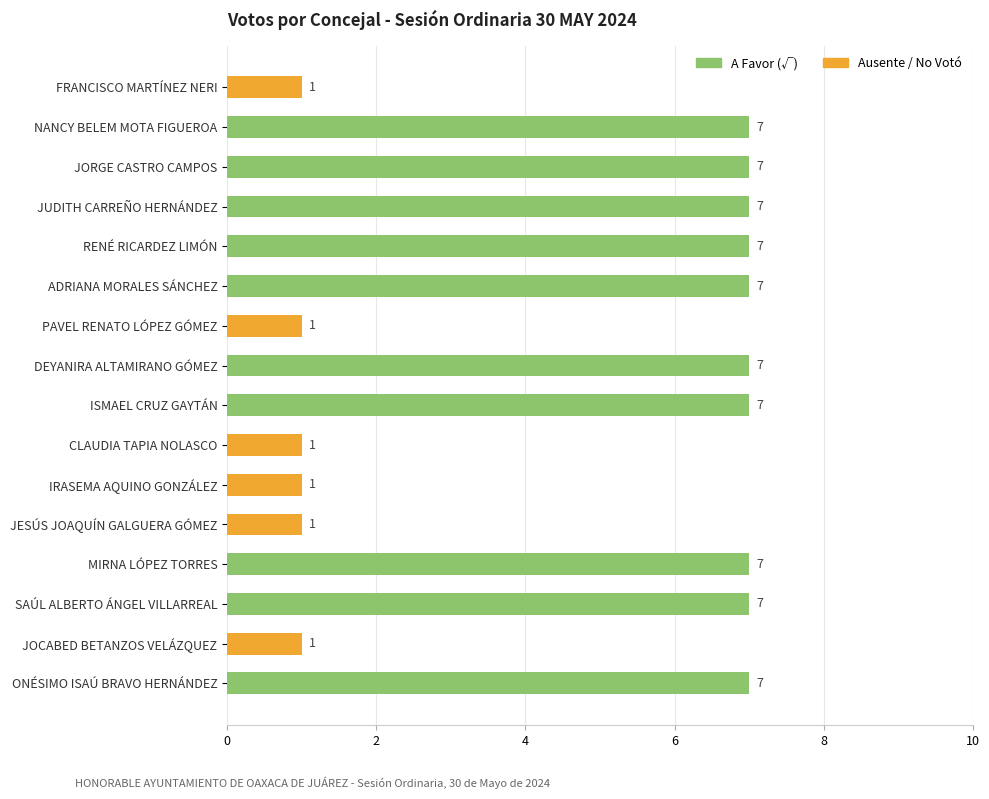

The Ausente/No Votó series shows 0 at ONÉSIMO ISAÚ BRAVO HERNÁNDEZ. True or false?

True